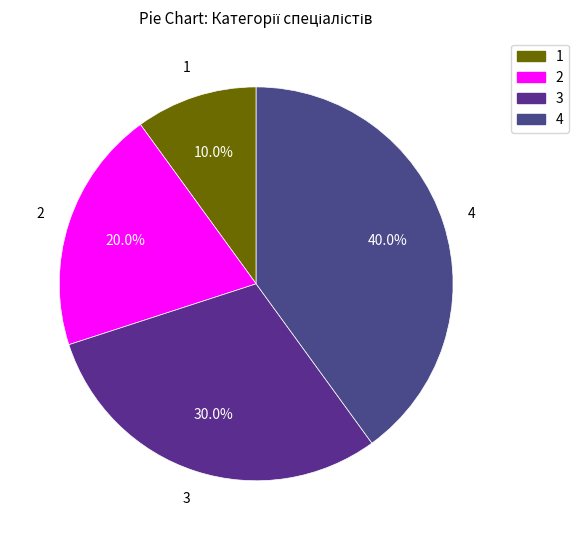

To the nearest percent, what is the average slice percentage?

25%